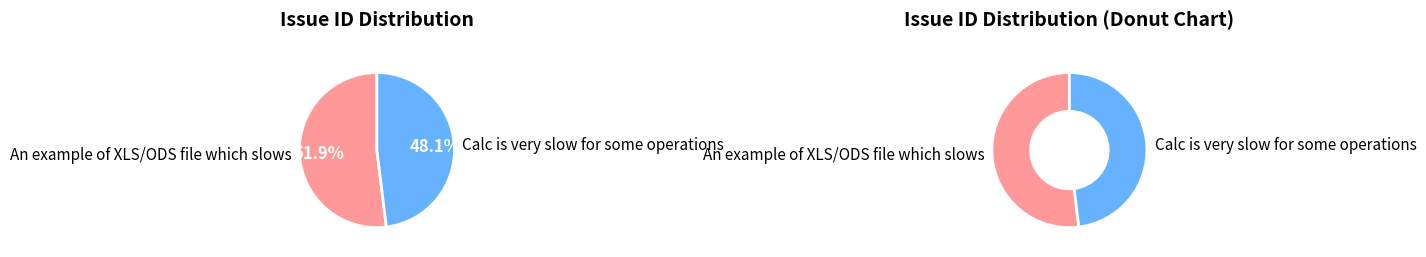

To the nearest percent, what is the difference between the largest and smallest slice percentages?

4%